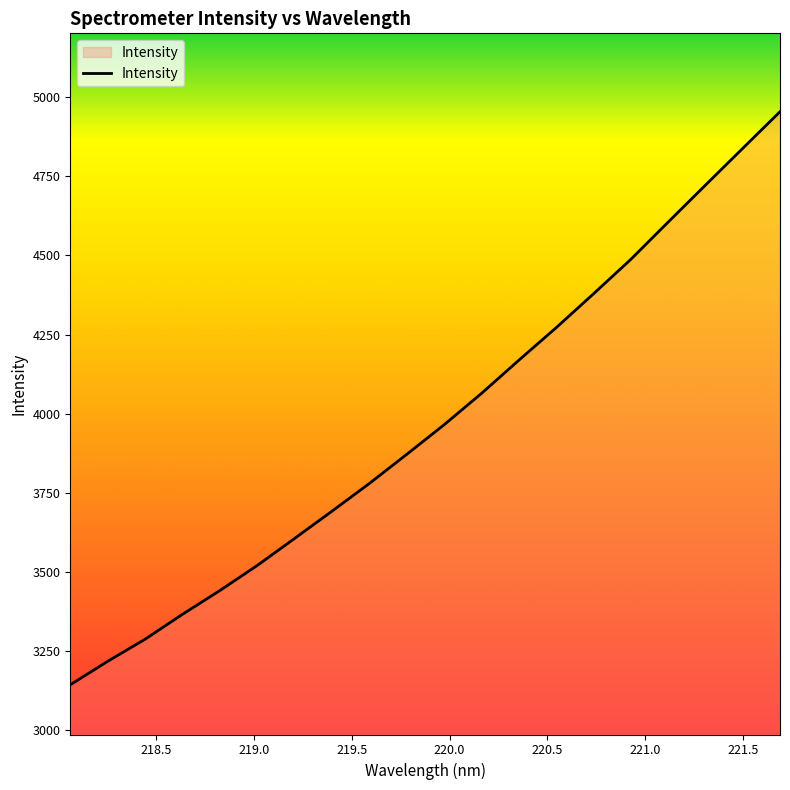

What is the difference between the maximum and minimum values?

1811.5